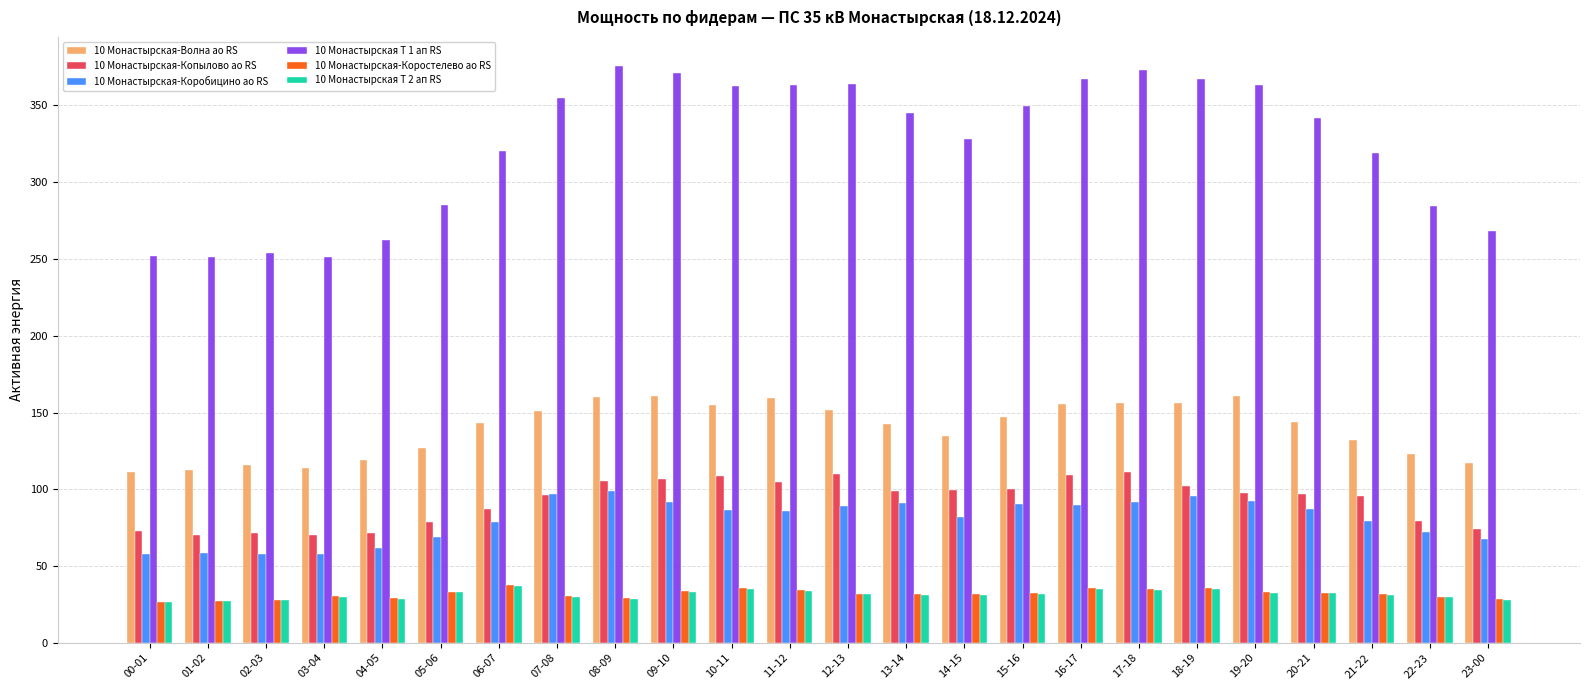

True or false: 10 Монастырская-Волна ао RS has a value of 226.7 at 10-11.

False